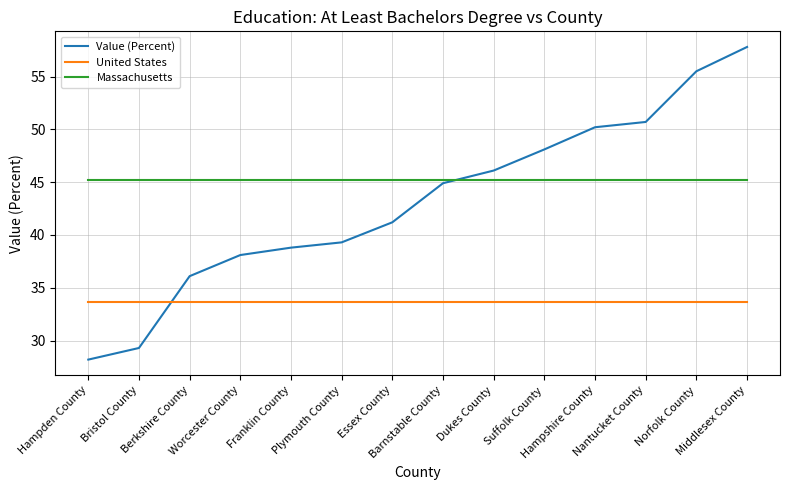

Rank the series by their maximum value, from lowest to highest.

United States, Massachusetts, Value (Percent)